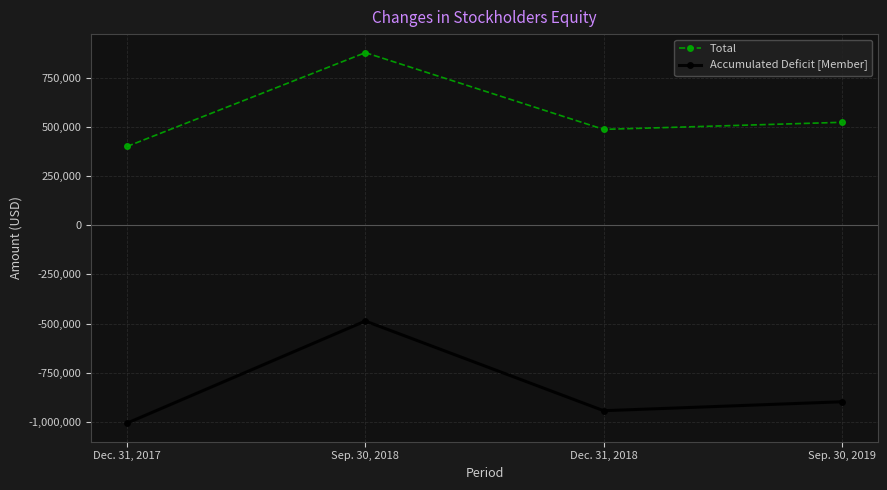

Reading left to right, transcribe all the data shown in this chart.

Total: Dec. 31, 2017=400718	Sep. 30, 2018=878058	Dec. 31, 2018=487673	Sep. 30, 2019=523718
Accumulated Deficit [Member]: Dec. 31, 2017=-1006595	Sep. 30, 2018=-487201	Dec. 31, 2018=-943235	Sep. 30, 2019=-897771